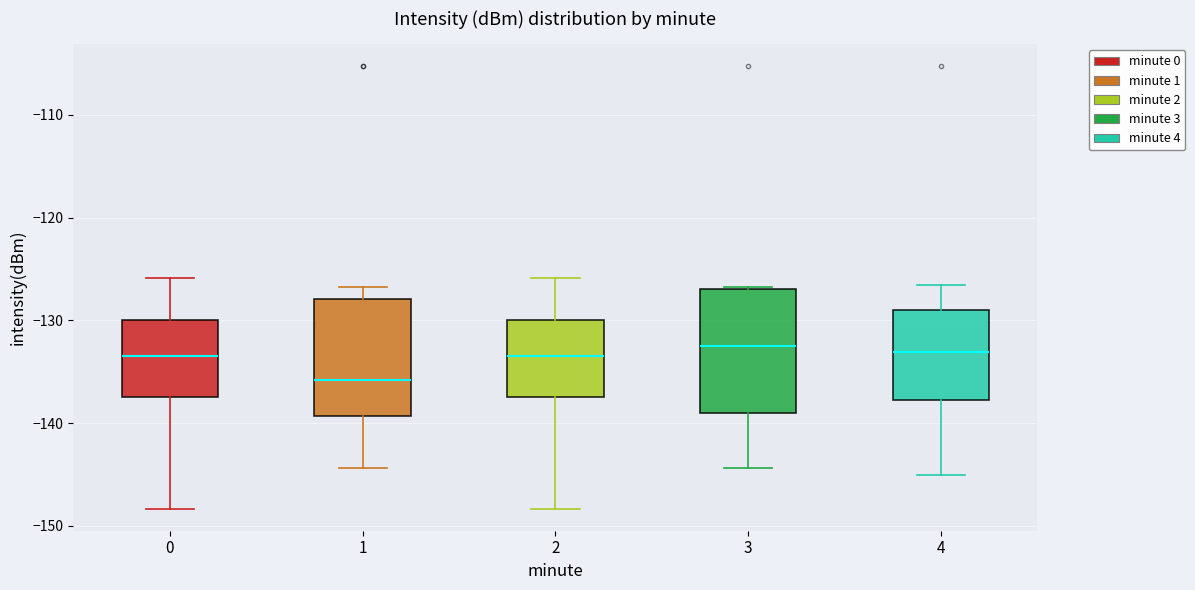

Reading left to right, read every box against the y-axis: the position of its median line, the range the box covers, and the ends of its whiskers. The values are not printed on the chart, so give them approximately, as read against the axis.

0: median -133, box -137 to -130, whiskers -148 to -126
1: median -136, box -139 to -128, whiskers -144 to -127
2: median -133, box -137 to -130, whiskers -148 to -126
3: median -132, box -139 to -127, whiskers -144 to -127
4: median -133, box -138 to -129, whiskers -145 to -127